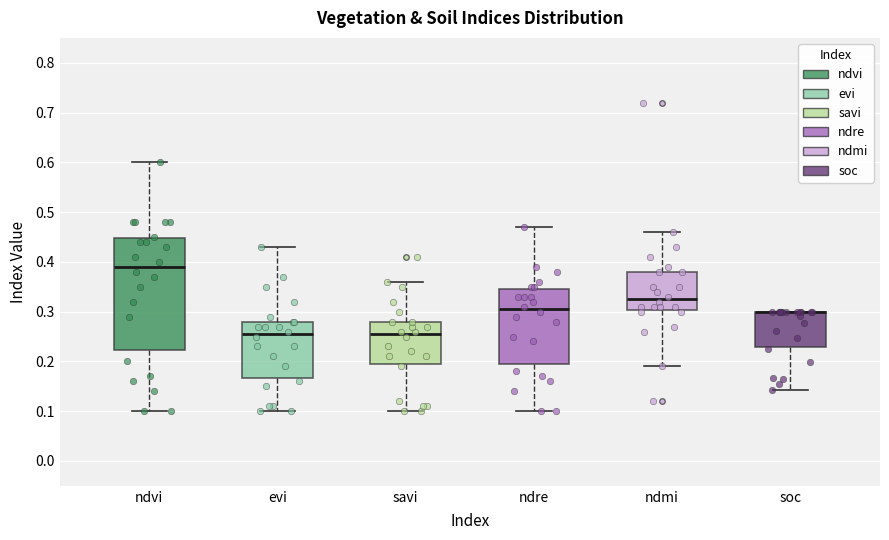

Which box is the tallest, from its lower edge to its upper edge?

ndvi